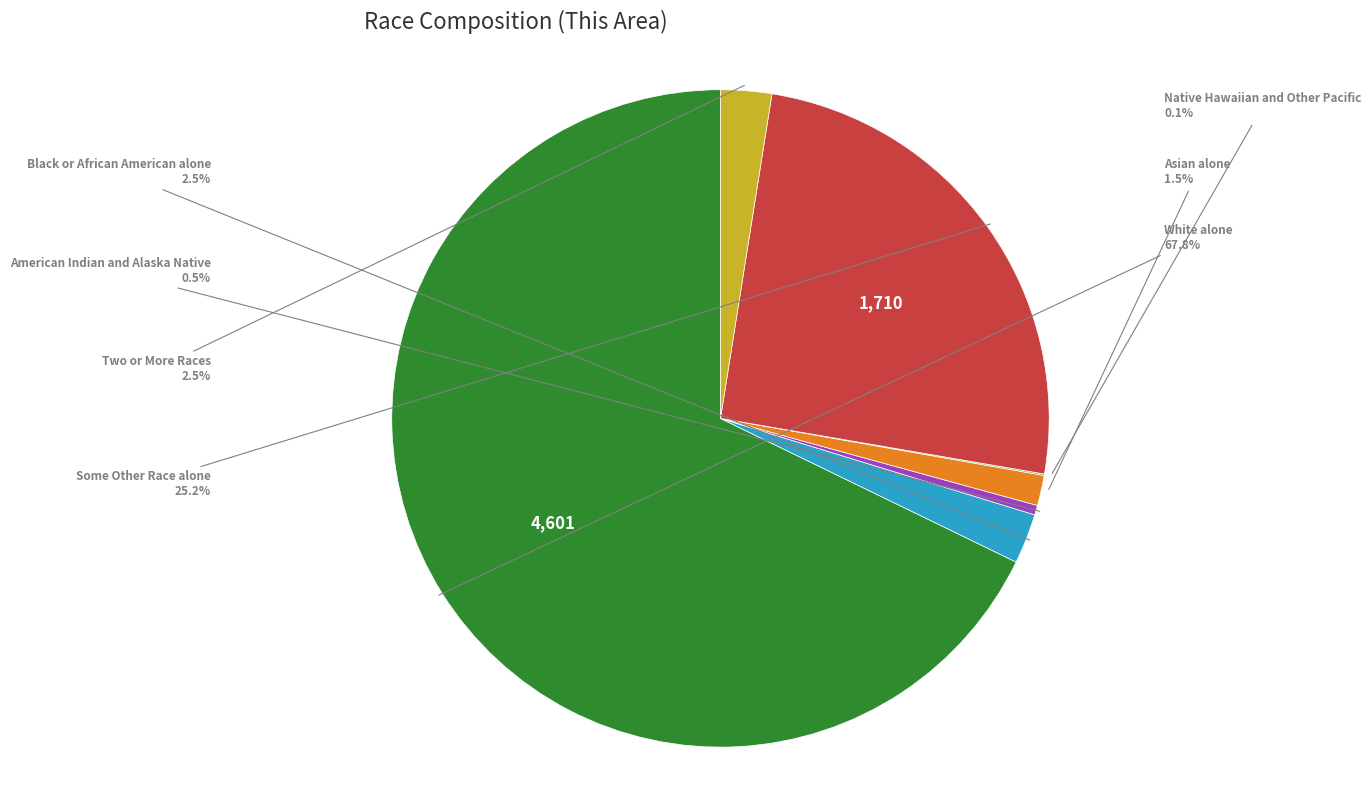

To the nearest percent, what is the difference between the largest and smallest slice percentages?

68%